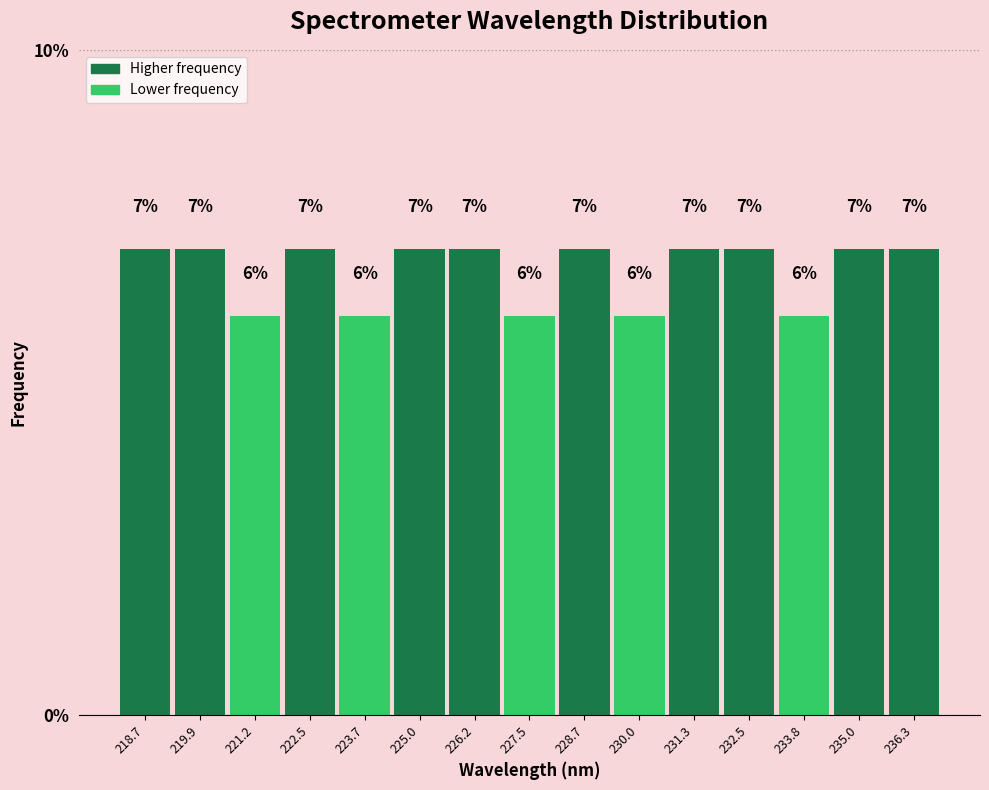

How tall is the bar that spans 229.4 to 230.6 on the x-axis? The bar edges are not printed on the chart, so give them approximately, as read against the axis.

6